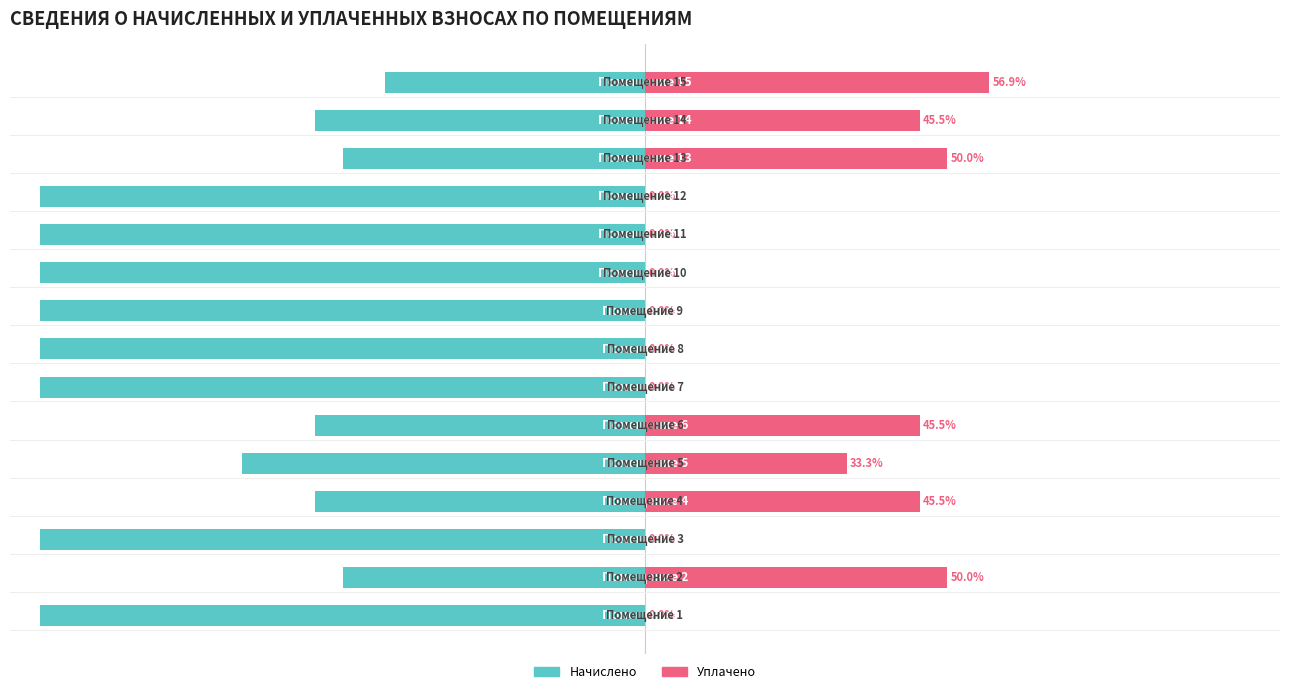

Which series has the widest spread of values?

Уплачено